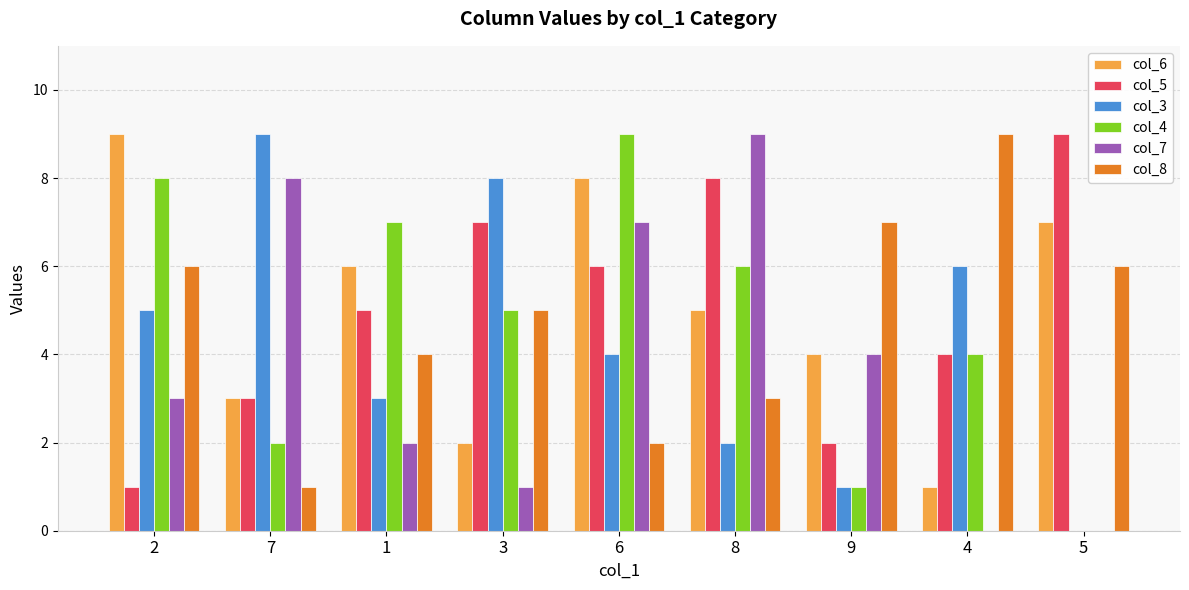

Does the chart contain stacked bars?

No